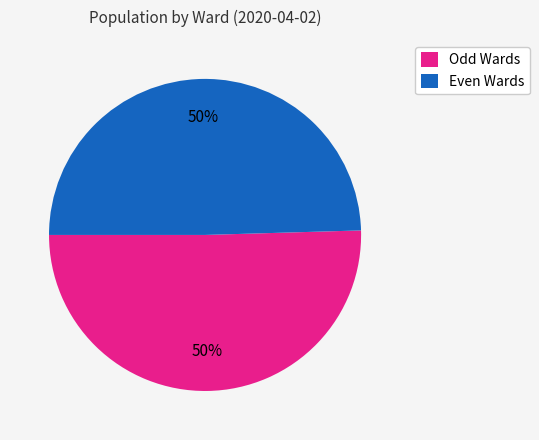

The Odd Wards slice represents 50% of the pie. True or false?

True